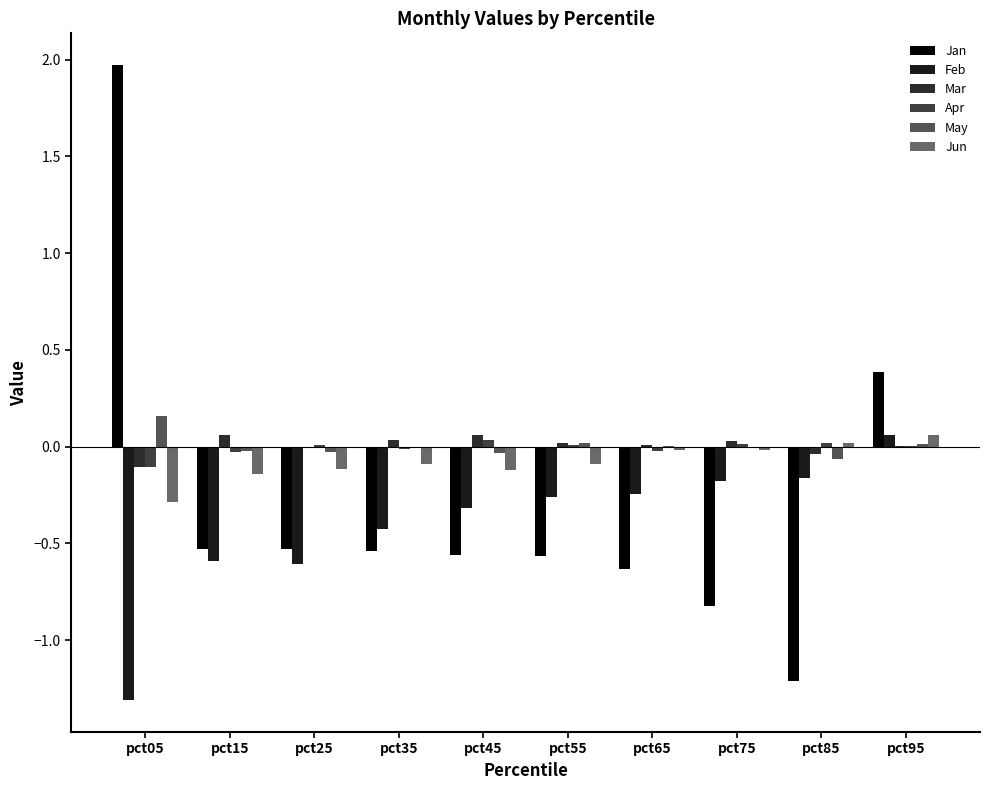

Between pct45 and pct65, which series saw the biggest shift?

Jun